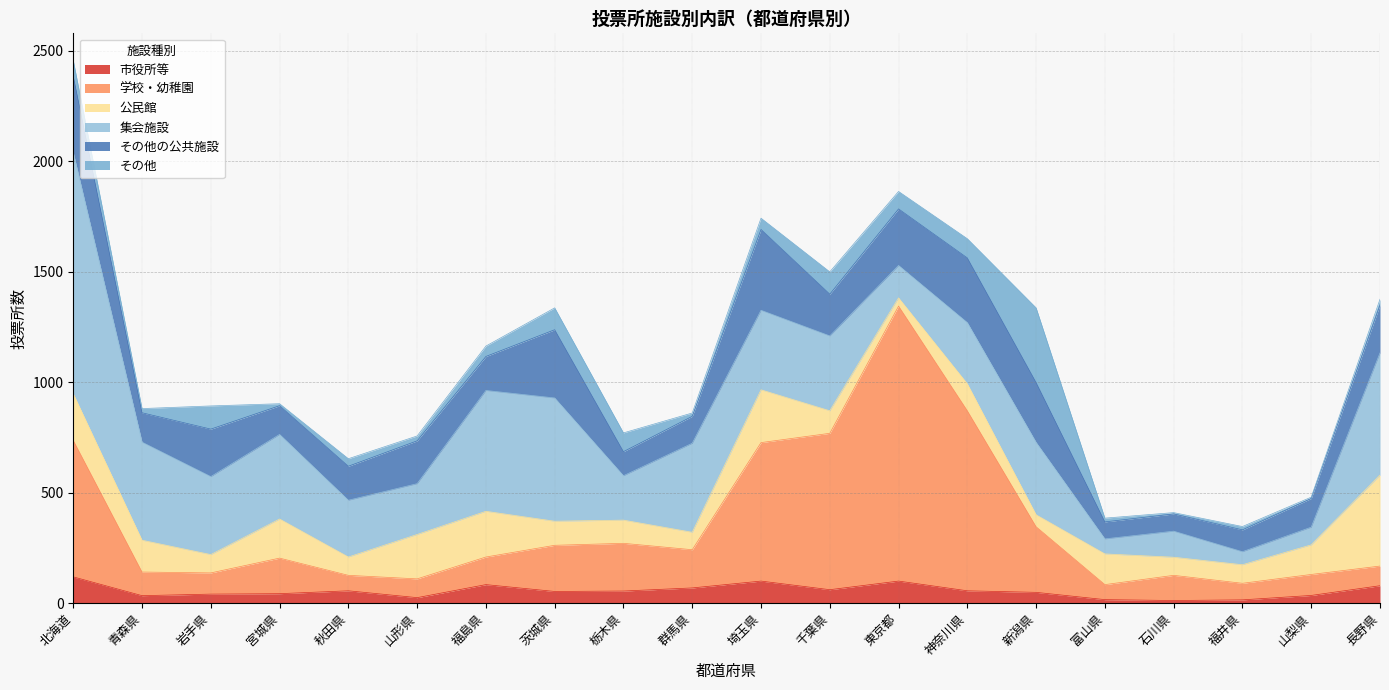

True or false: 市役所等 and その他の公共施設 cross at least once.

False